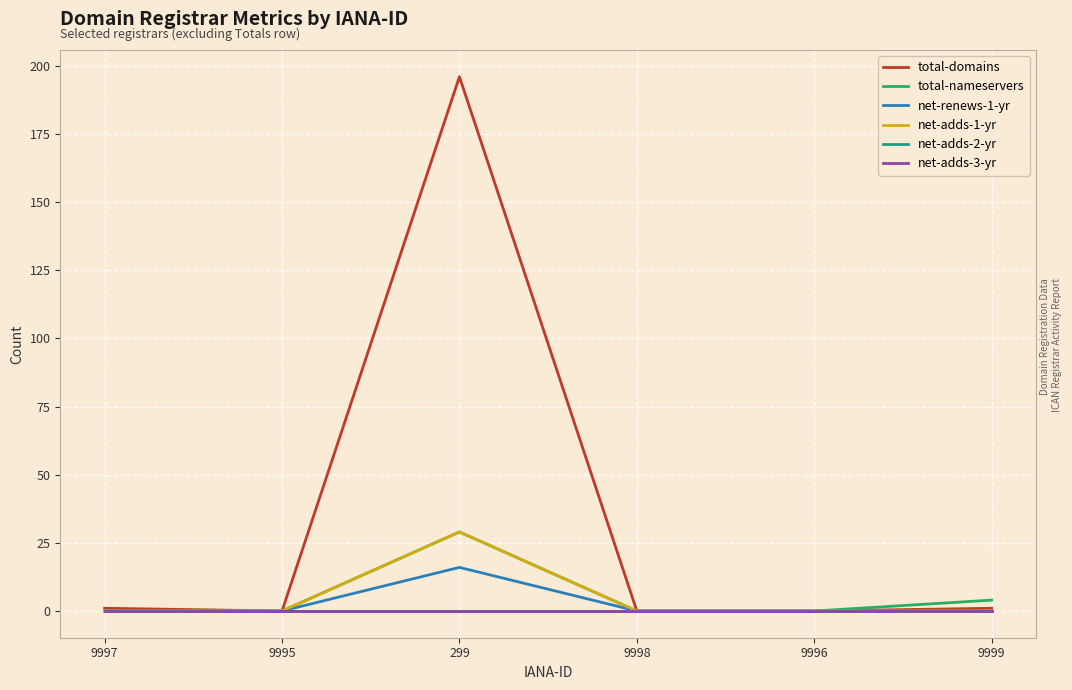

Reading left to right, list all the values displayed in this chart.

total-domains: 1	0	196	0	0	1
total-nameservers: 0	0	29	0	0	4
net-renews-1-yr: 0	0	16	0	0	0
net-adds-1-yr: 0	0	29	0	0	0
net-adds-2-yr: 0	0	0	0	0	0
net-adds-3-yr: 0	0	0	0	0	0